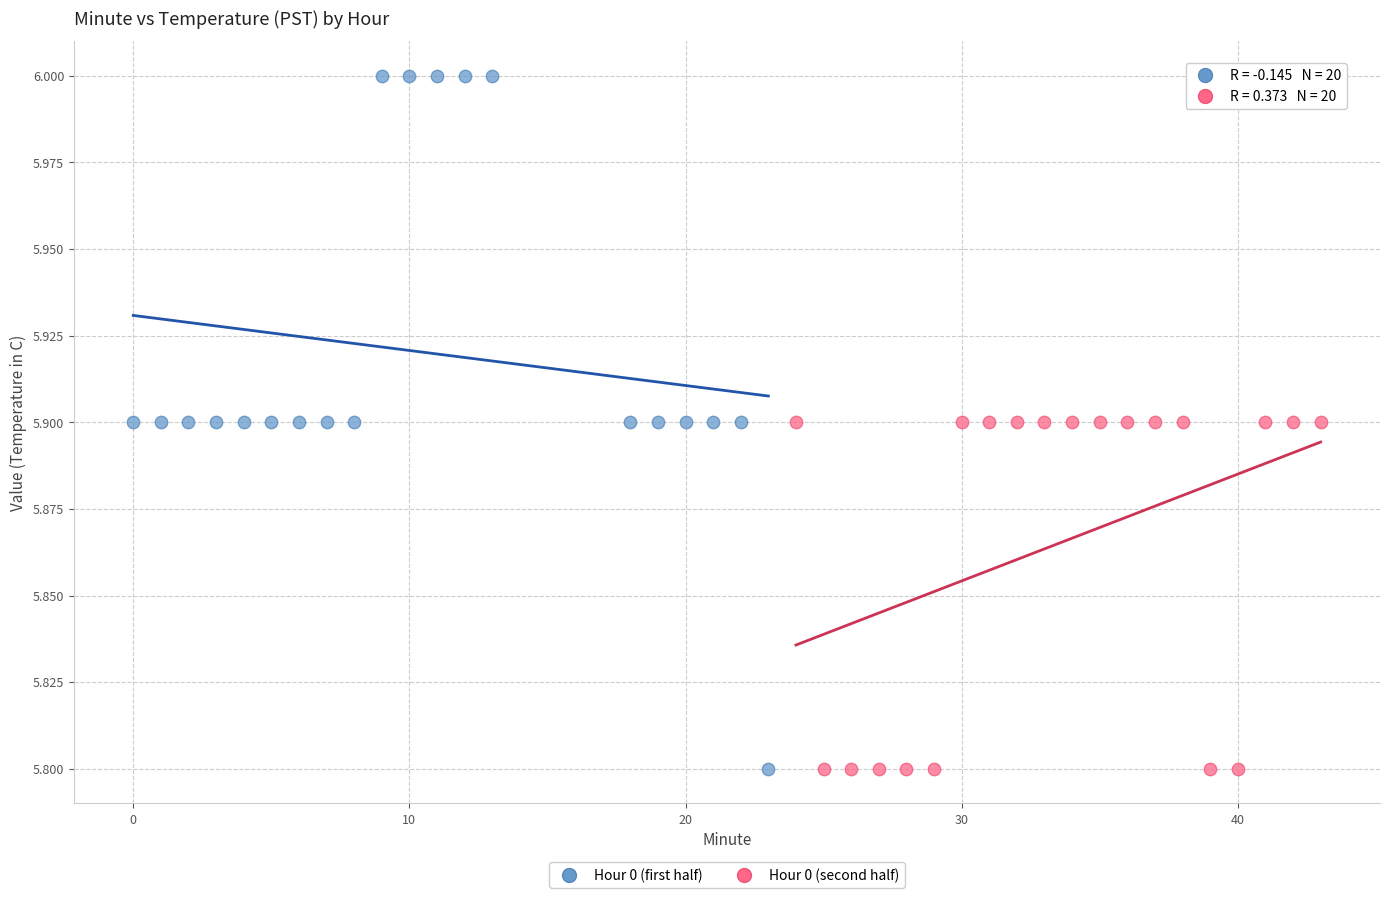

What are all the series names shown in the legend?

Hour 0 (first half), Hour 0 (second half)